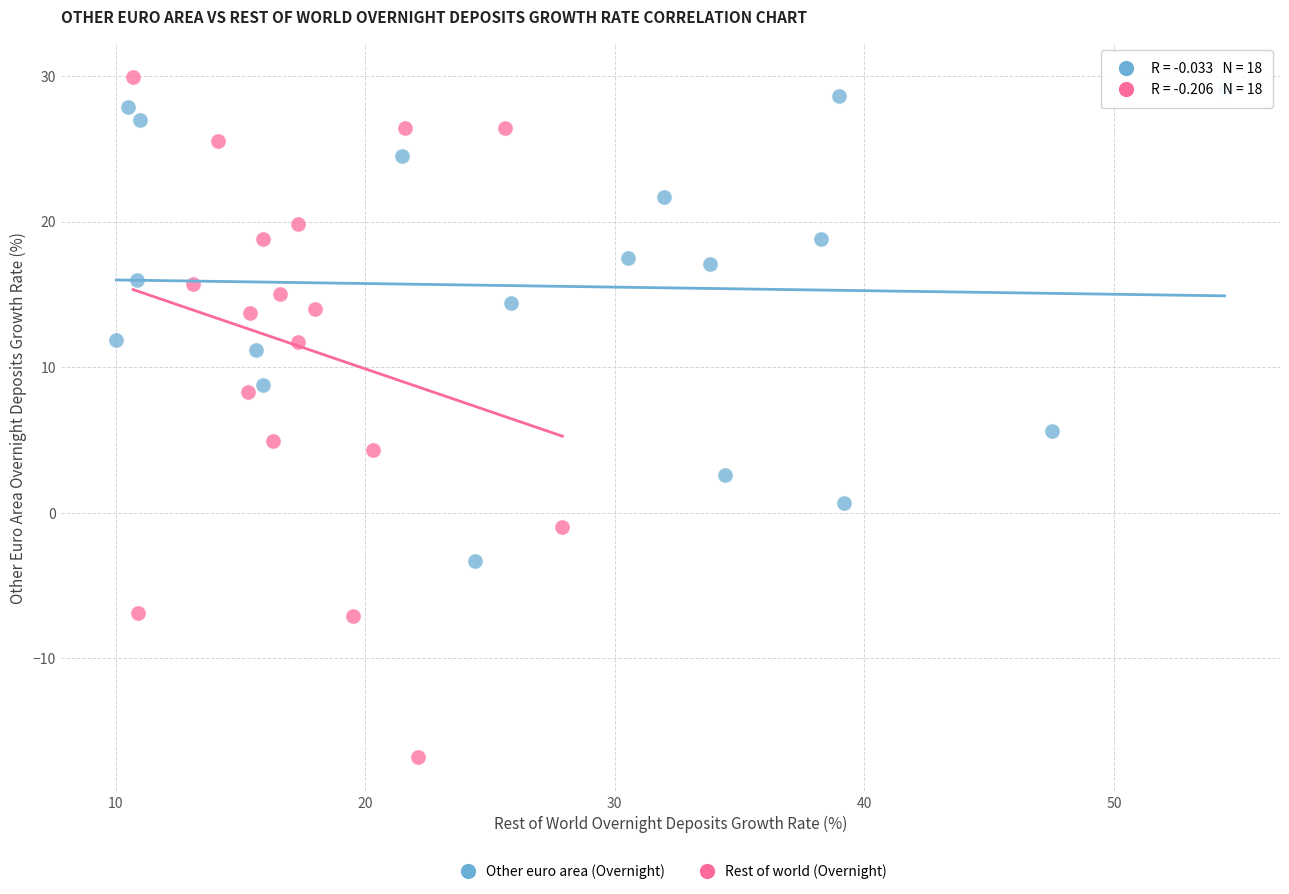

Which series has the widest spread of Y values?

Rest of world (Overnight)